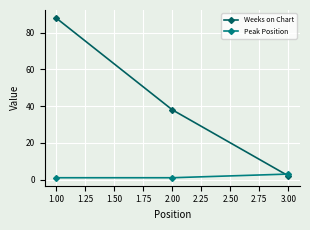

Which series has the largest total across all categories?

Weeks on Chart